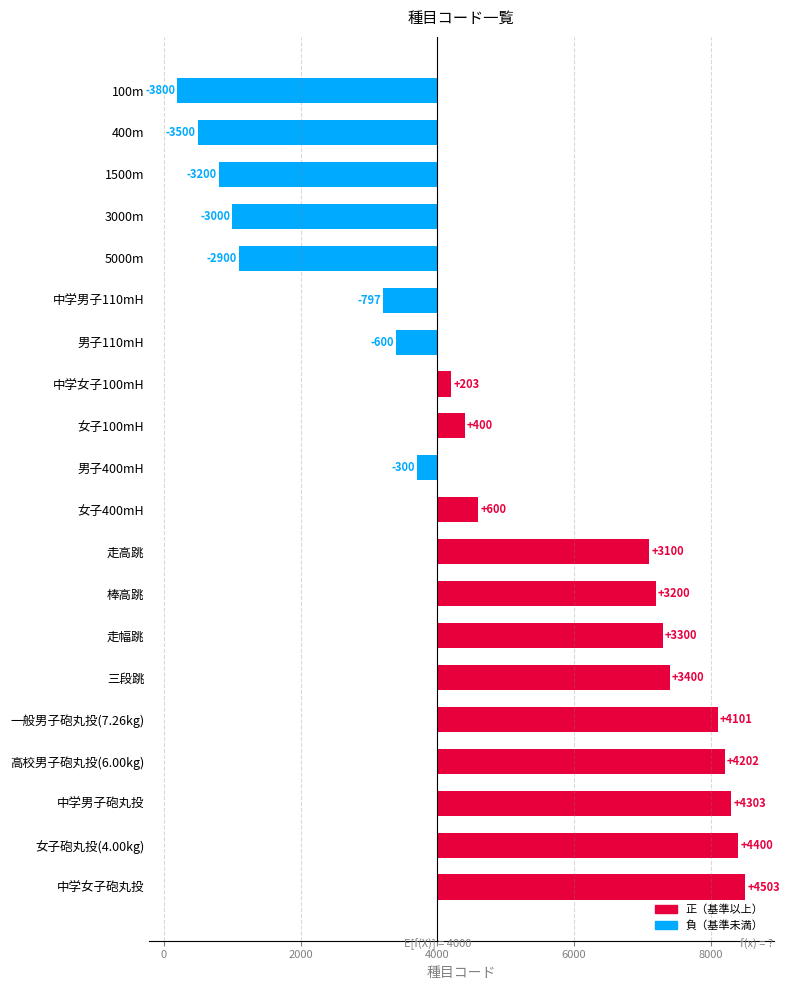

How many values are below zero?

8